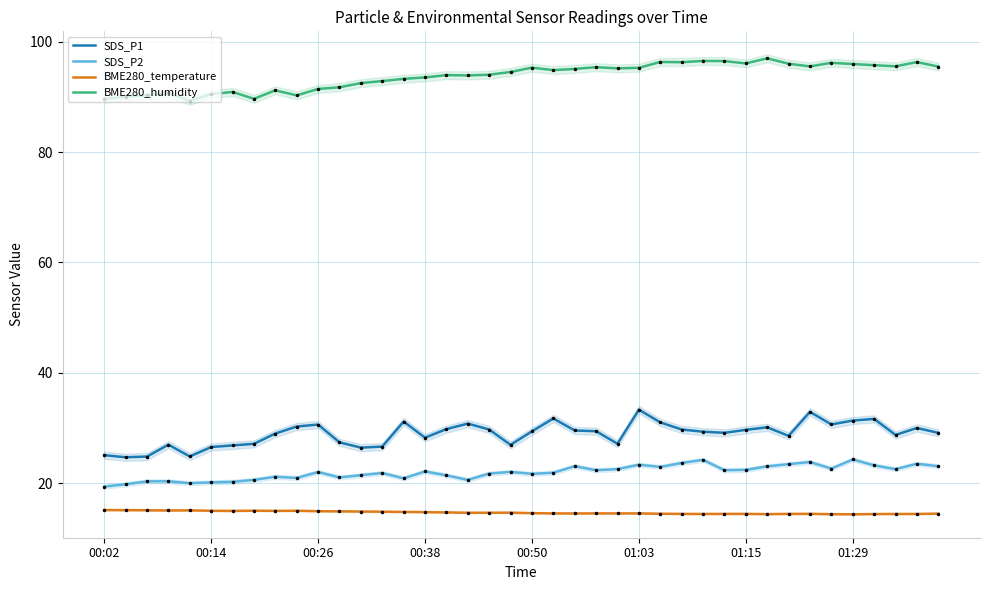

True or false: BME280_temperature and SDS_P1 intersect in this chart.

False